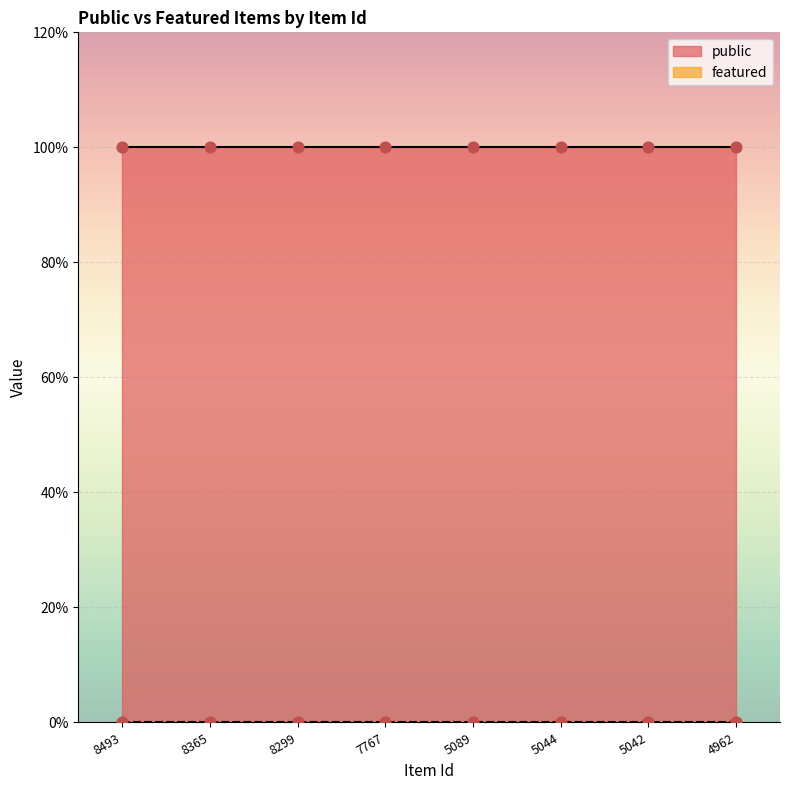

Which series reaches the minimum Y coordinate?

featured